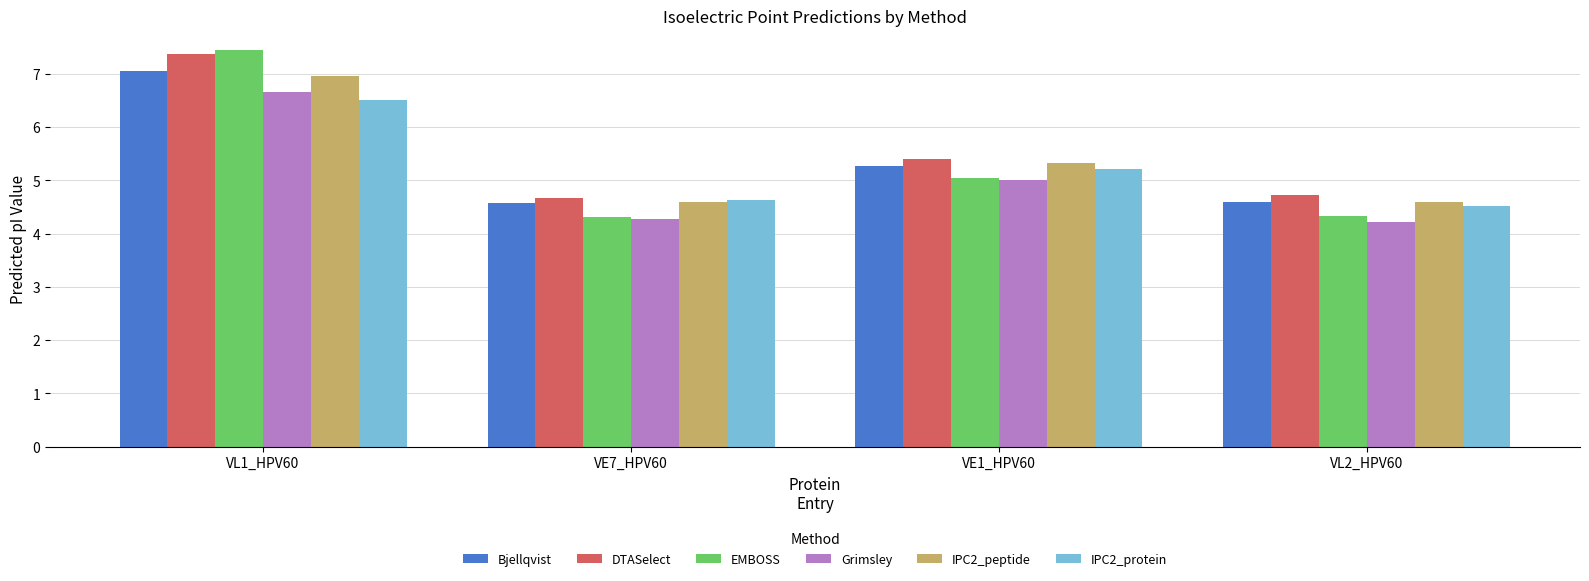

Reading left to right, list all the values displayed in this chart.

Bjellqvist: VL1_HPV60=7.1	VE7_HPV60=4.6	VE1_HPV60=5.3	VL2_HPV60=4.6
DTASelect: VL1_HPV60=7.4	VE7_HPV60=4.7	VE1_HPV60=5.4	VL2_HPV60=4.7
EMBOSS: VL1_HPV60=7.4	VE7_HPV60=4.3	VE1_HPV60=5.0	VL2_HPV60=4.3
Grimsley: VL1_HPV60=6.6	VE7_HPV60=4.3	VE1_HPV60=5.0	VL2_HPV60=4.2
IPC2_peptide: VL1_HPV60=7.0	VE7_HPV60=4.6	VE1_HPV60=5.3	VL2_HPV60=4.6
IPC2_protein: VL1_HPV60=6.5	VE7_HPV60=4.6	VE1_HPV60=5.2	VL2_HPV60=4.5